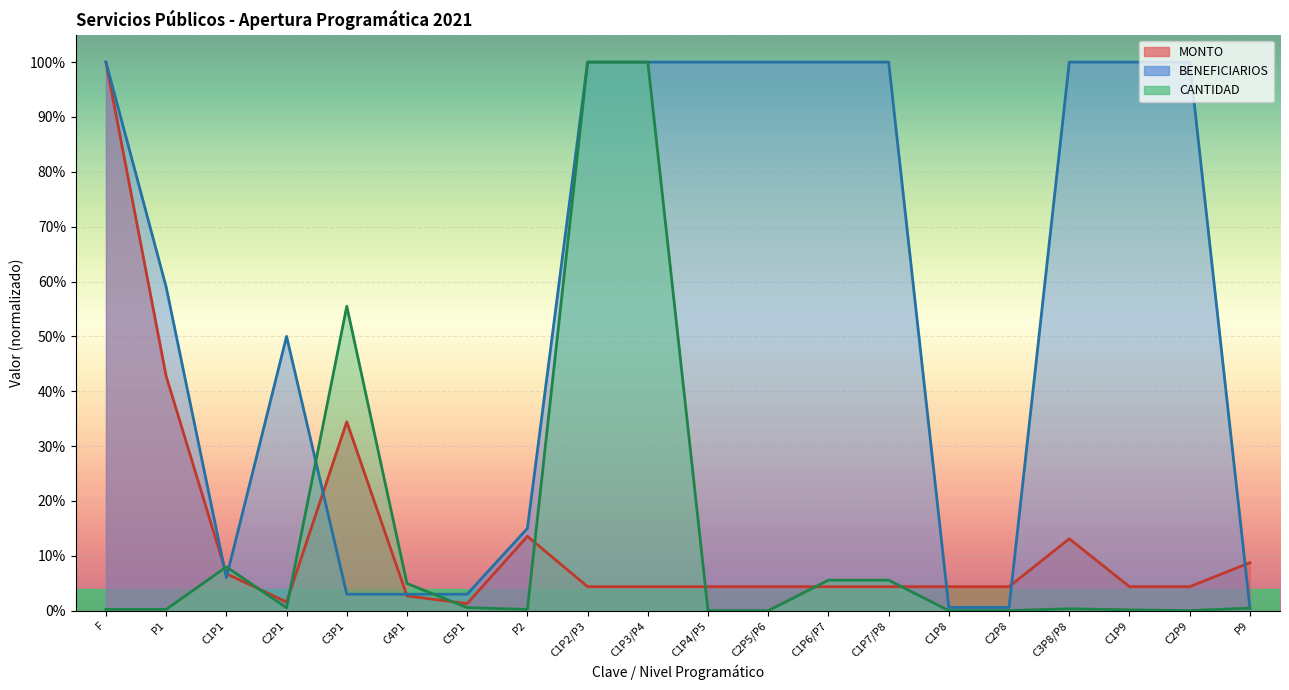

Does the chart display data point markers on the line(s)?

No